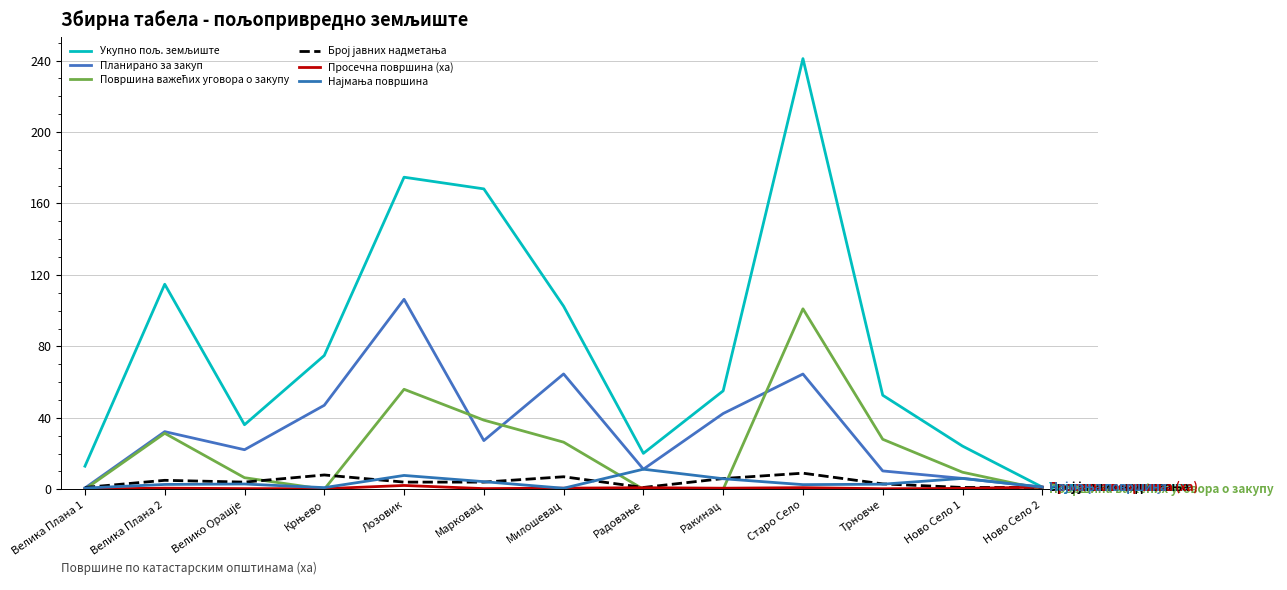

How many lines are shown in the chart?

6